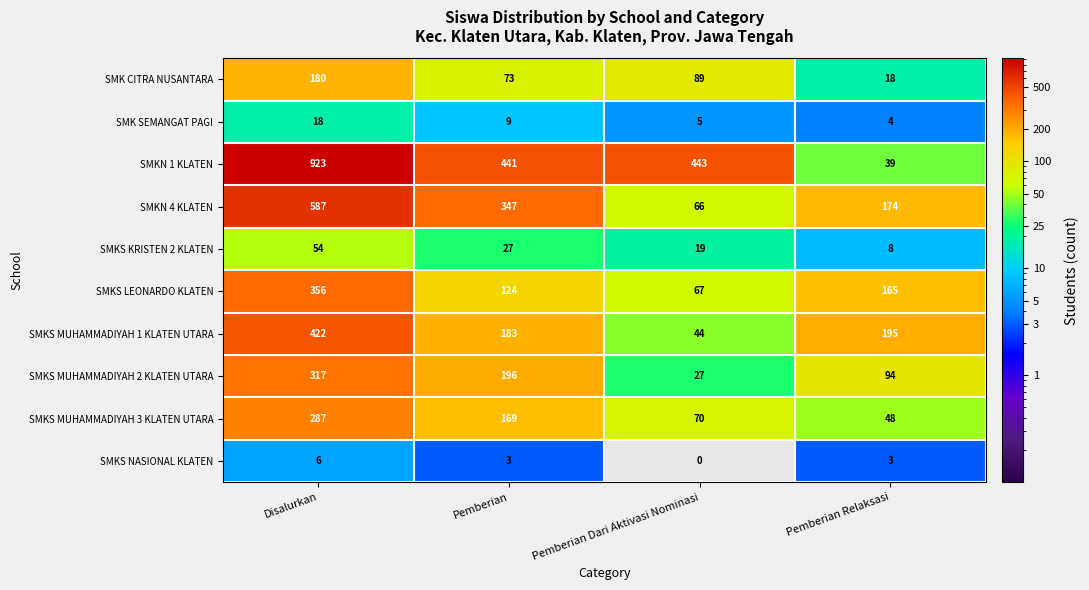

At which category is the sum across all series the highest?

Disalurkan